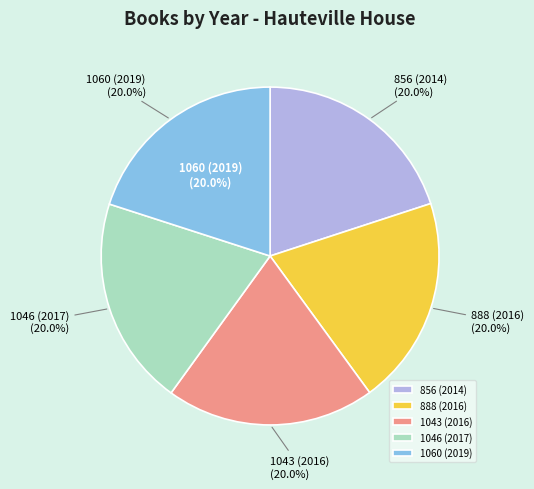

What percentage is the 888 (2016) slice, to the nearest percent?

20%